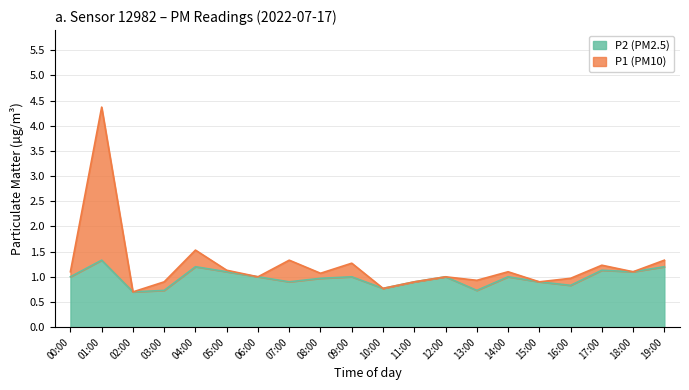

List the series in order of their peak value, highest first.

P1, P2